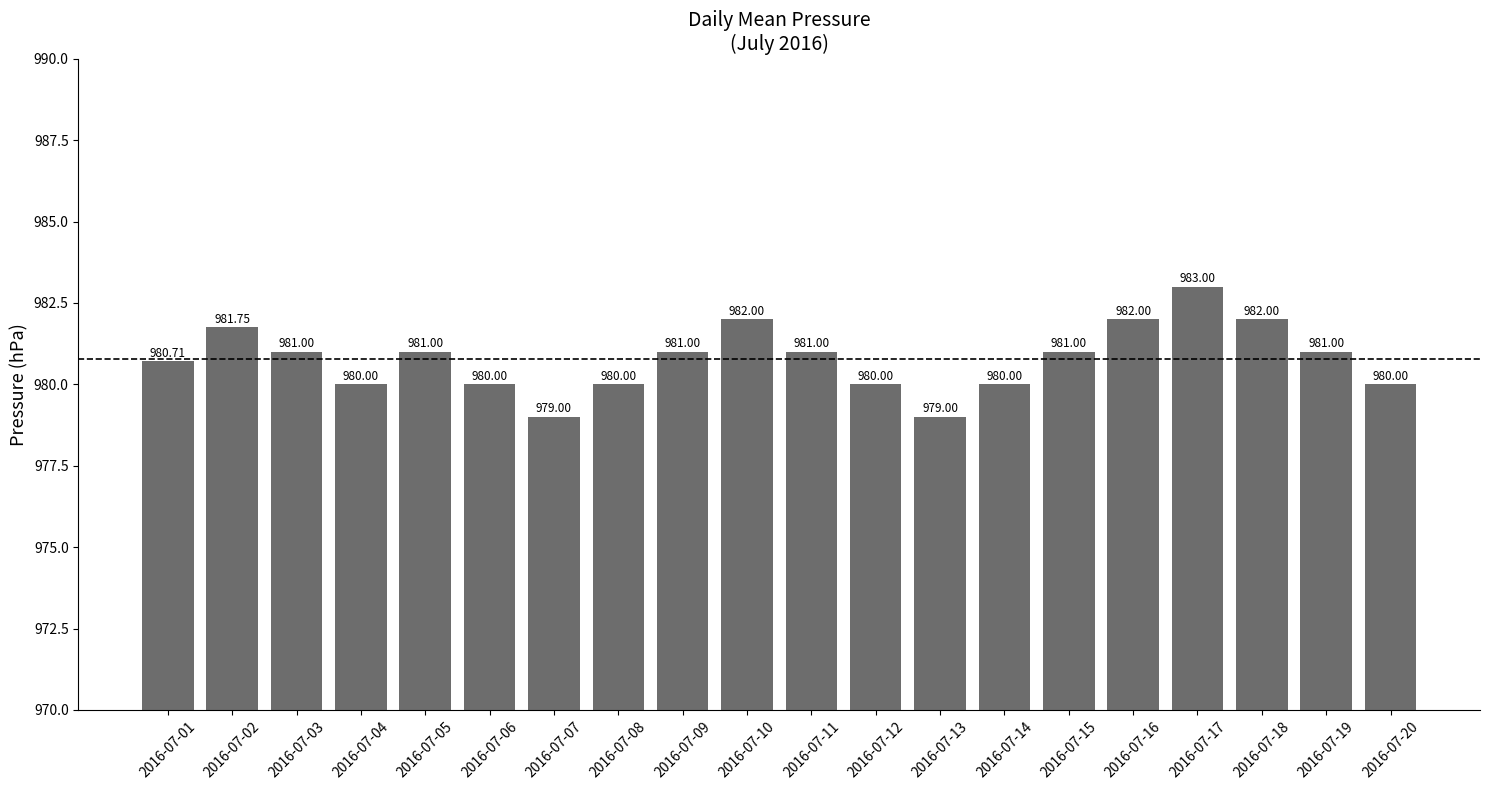

Is it true that the value at 2016-07-02 is 1632.0?

False